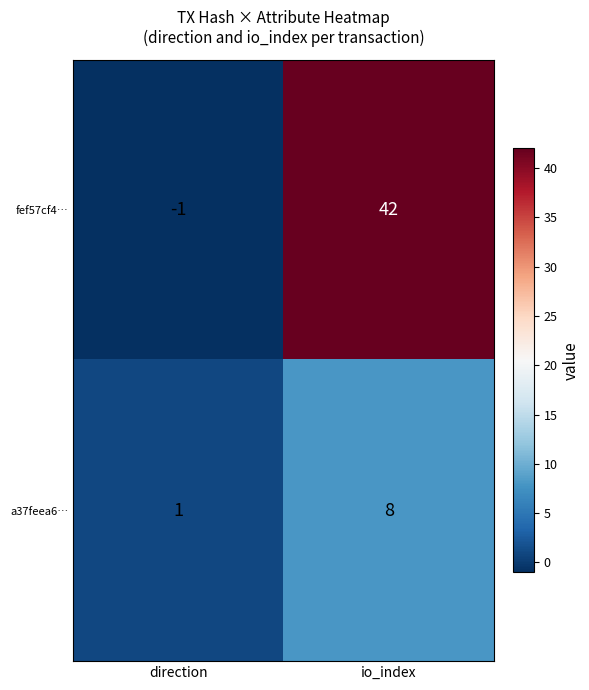

What is the smallest value displayed?

-1